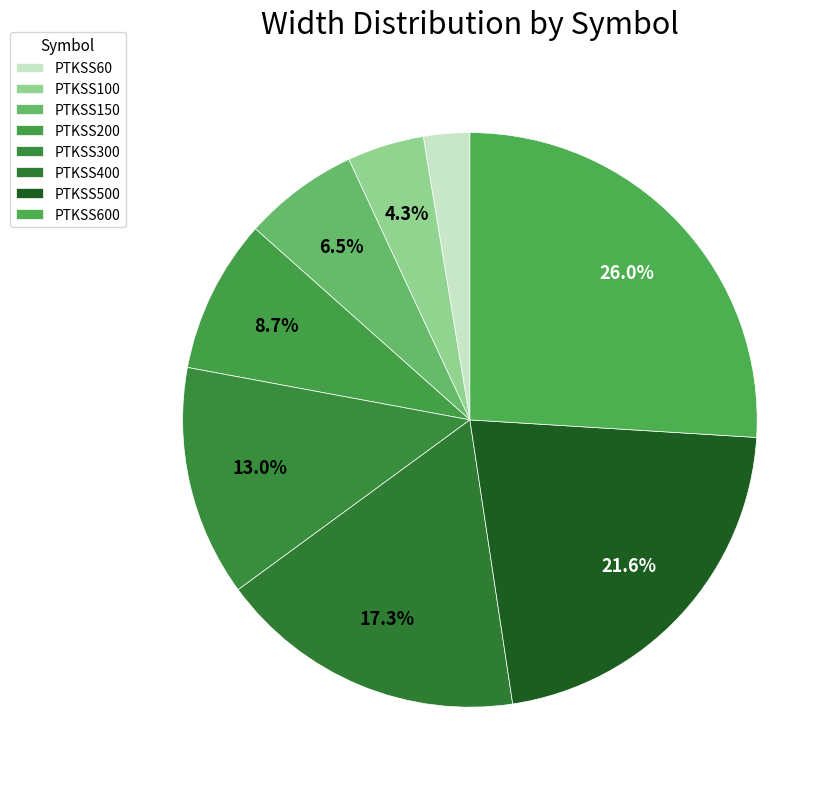

What is the smallest slice in the pie chart?

PTKSS60